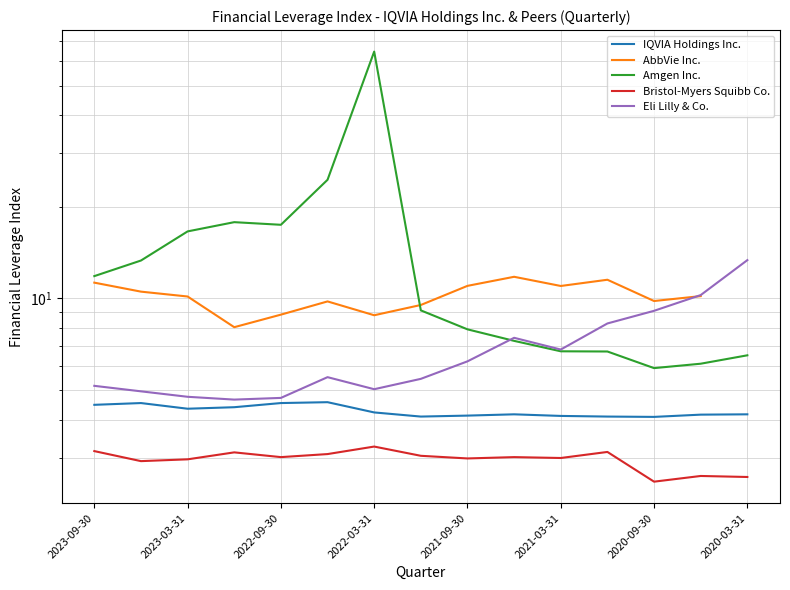

What is the sum of the Amgen Inc. values at 2022-03-31 and 2022-06-30?

89.1